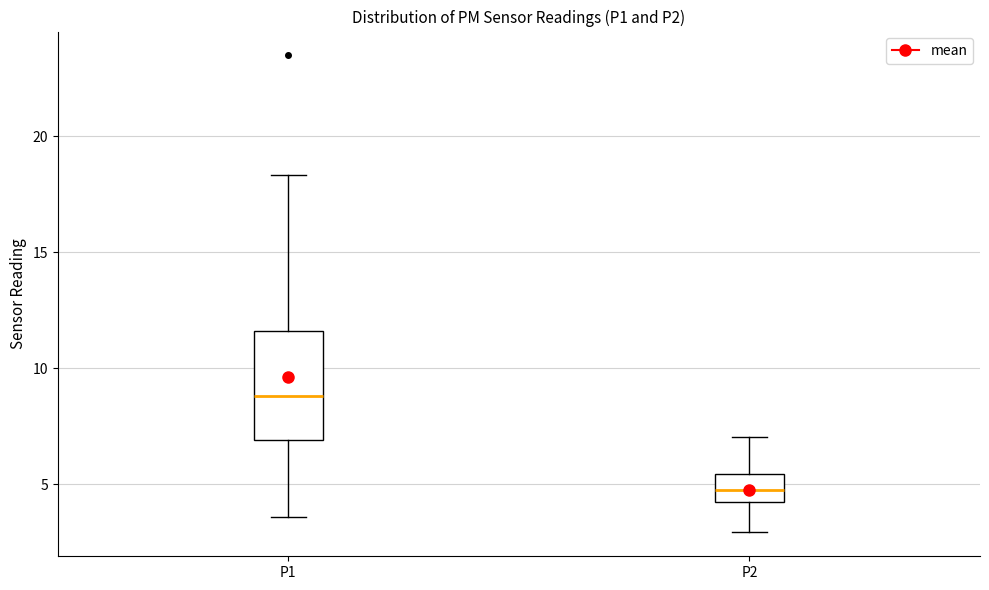

Comparing the boxes themselves (not the whiskers), which one is the tallest?

P1